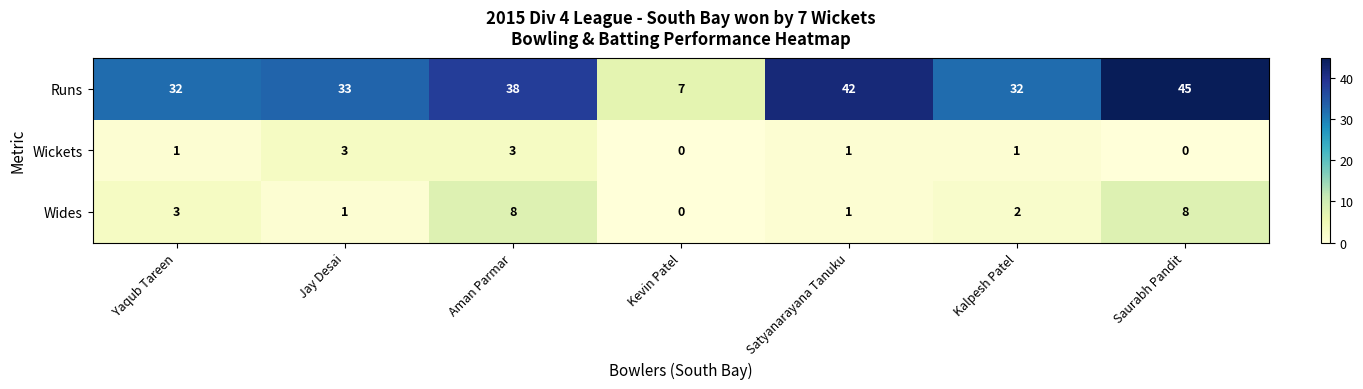

Which series has the largest range (max minus min)?

Runs